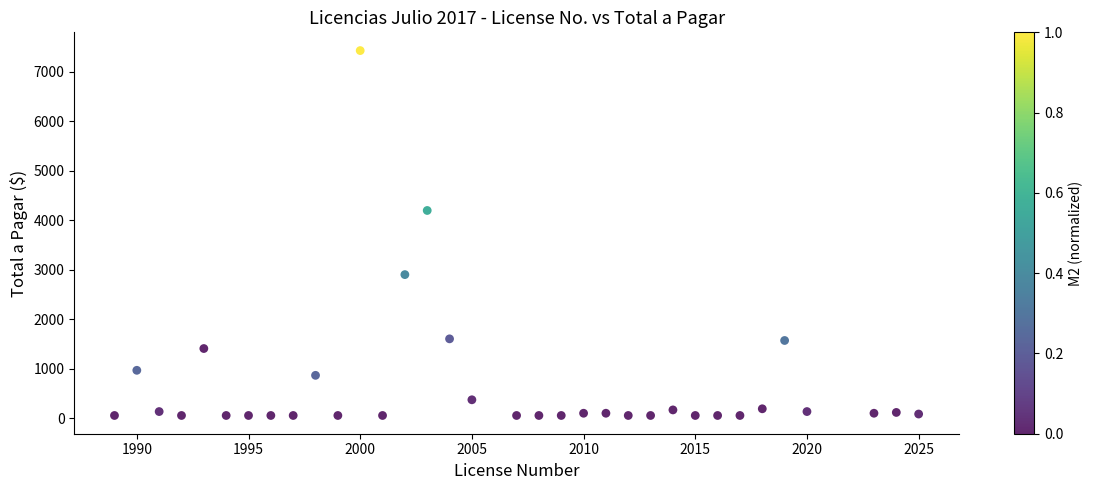

What Y value in the scatter plot is closest to 3742?

4197.2